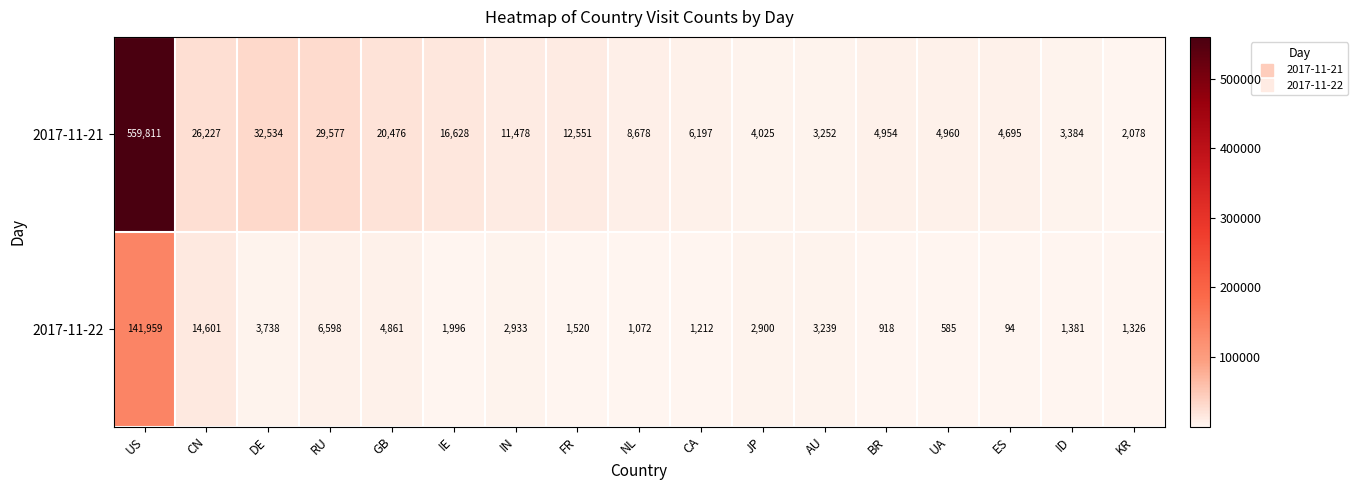

The value of 2017-11-22 at ES is 165. True or false?

False